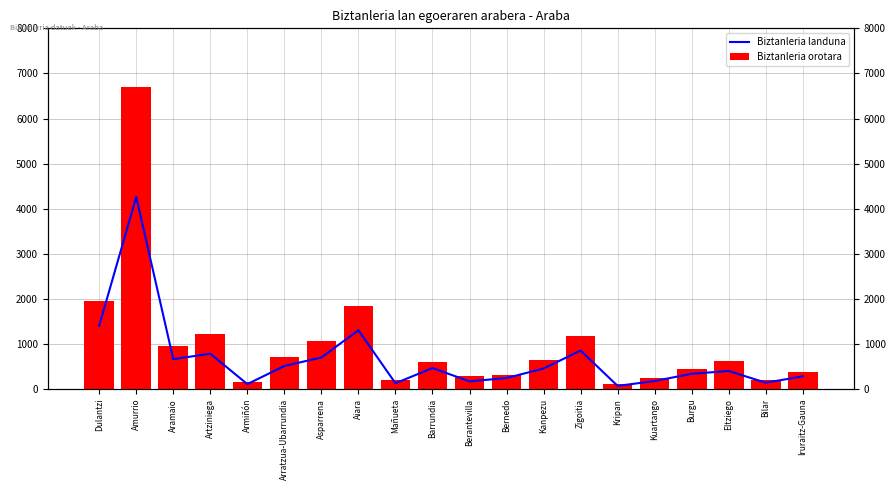

What is the sum of the Biztanleria landuna values at Asparrena and Zigoitia?

1553